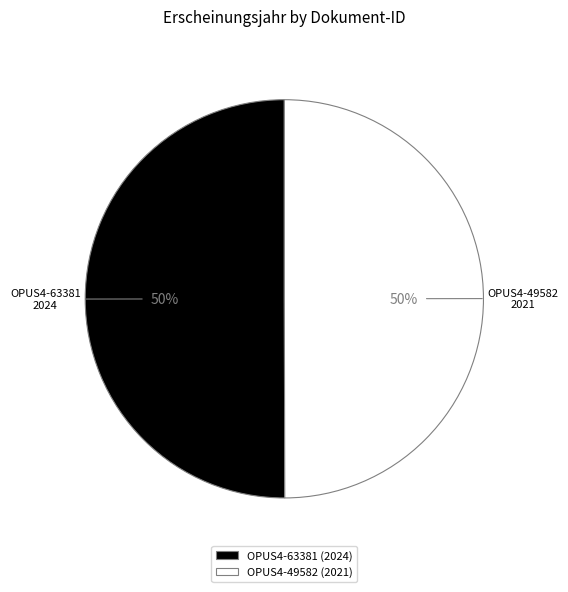

What percentage is the OPUS4-49582 slice, to the nearest percent?

50%